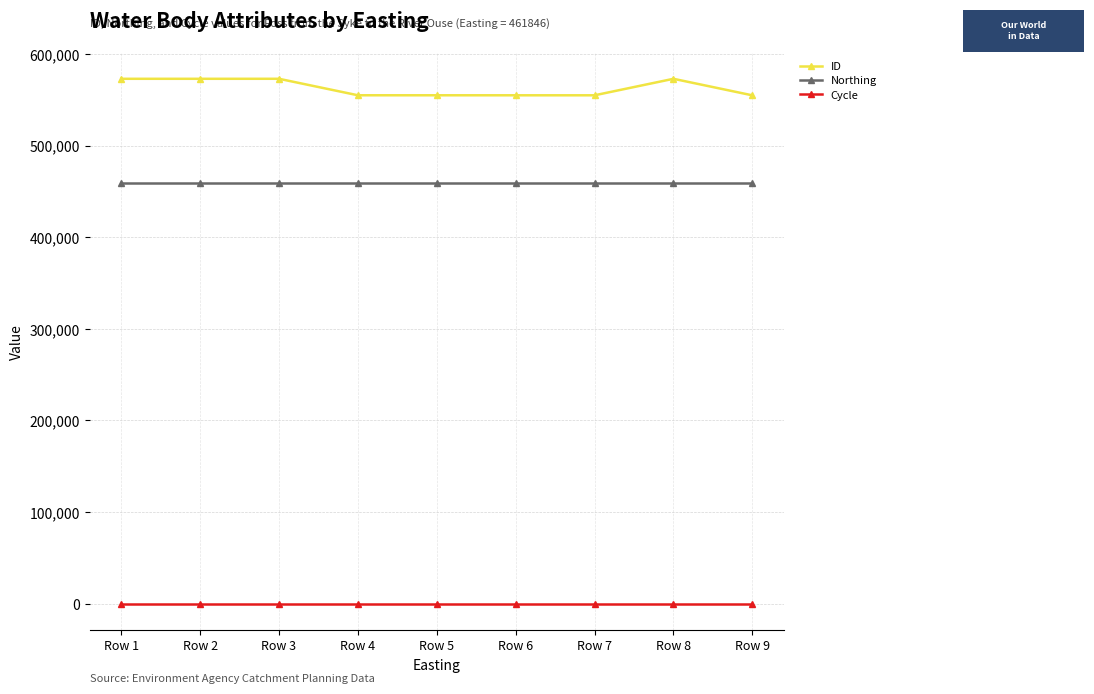

The value of Northing at Row 3 is 458881. True or false?

True